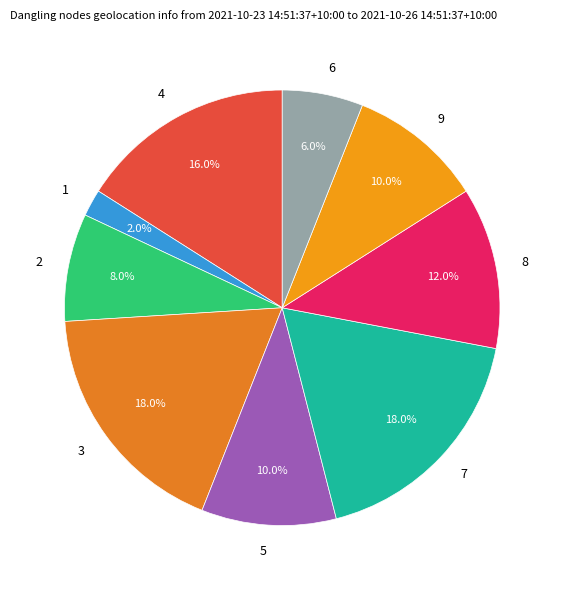

Does any single category account for the majority?

No